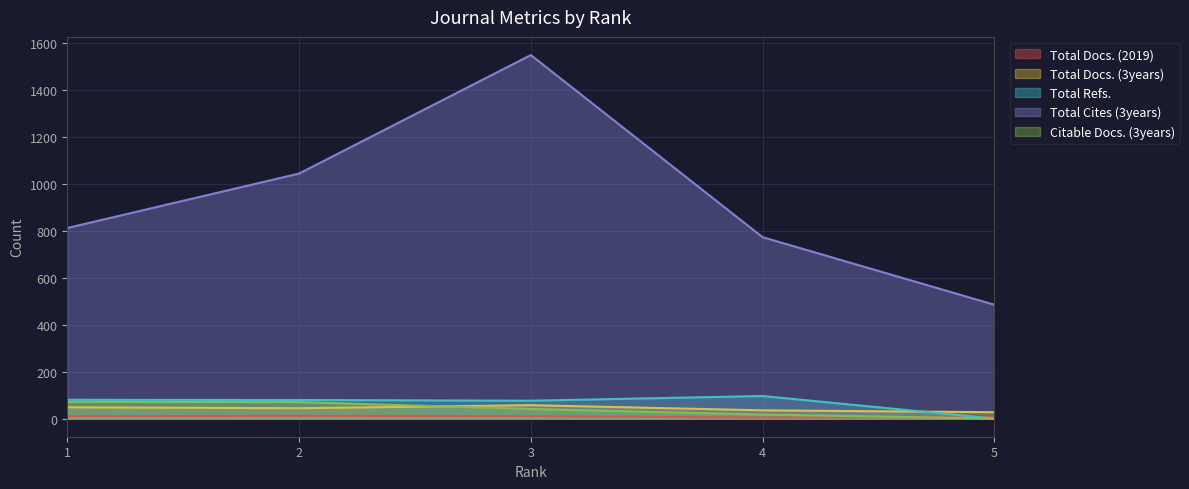

What is the value of the Total Cites (3years) point at the 3rd from the left?

1549